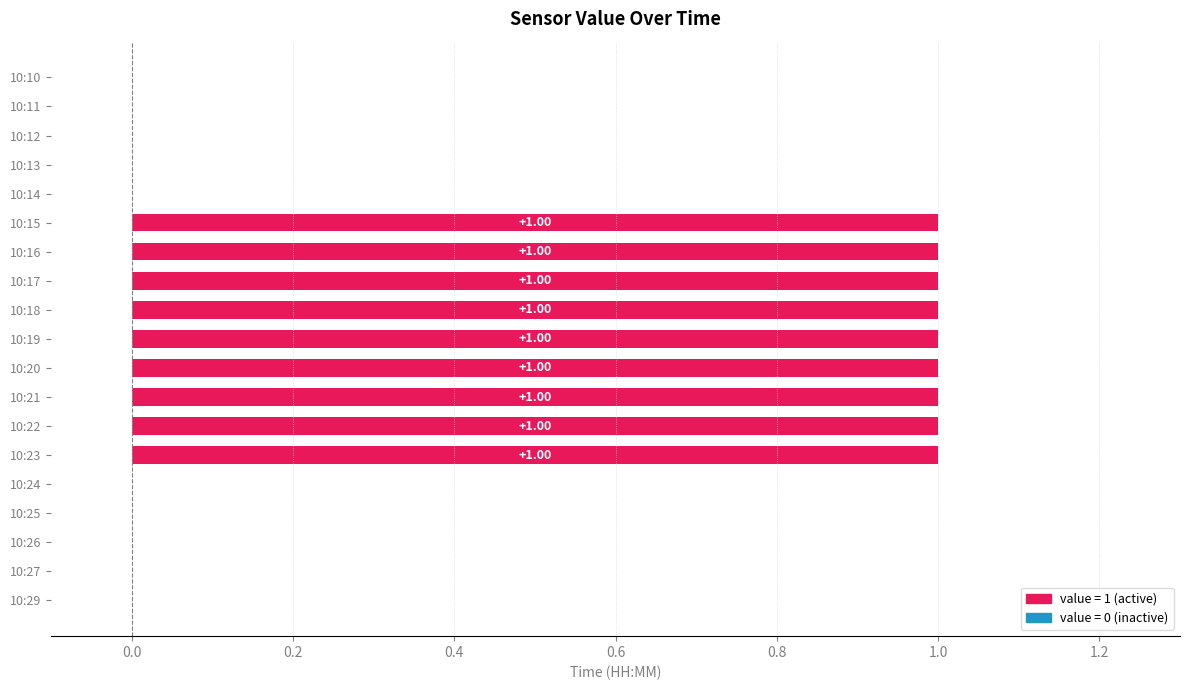

What is the sum of all values?

9